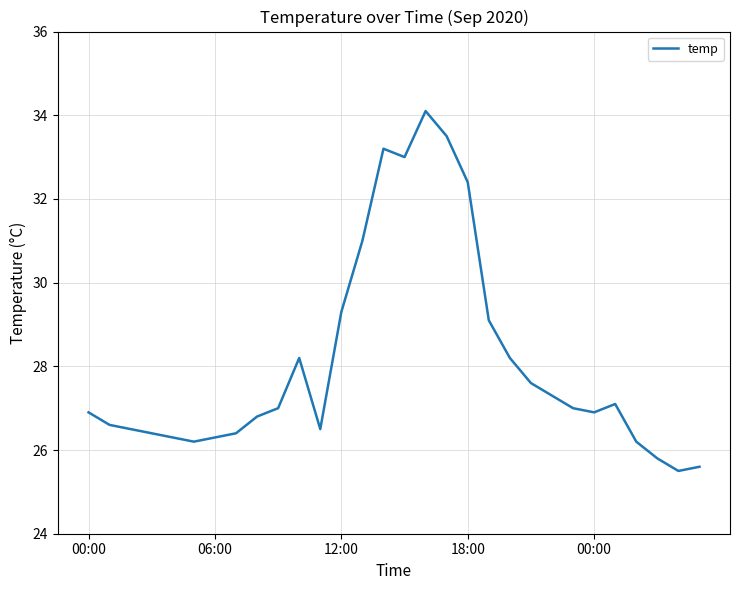

What is the greatest value displayed?

34.1